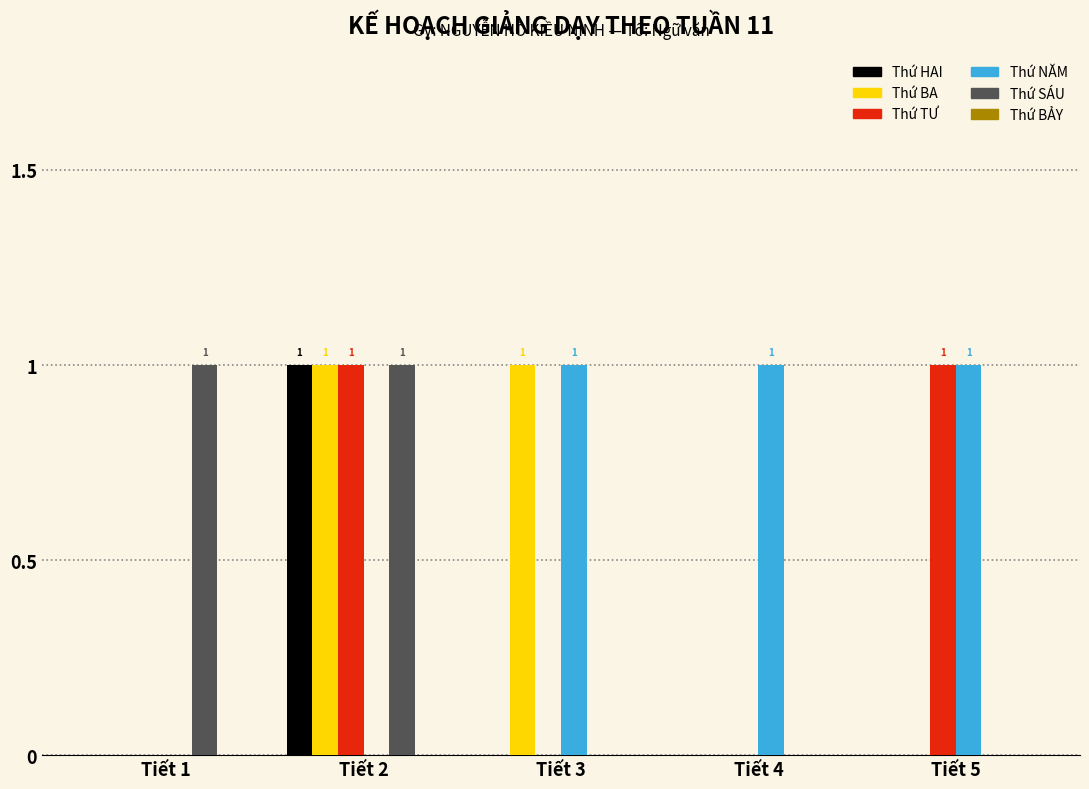

Reading right to left, extract all data points from this chart.

Thứ HAI: Tiết 5=0	Tiết 4=0	Tiết 3=0	Tiết 2=1	Tiết 1=0
Thứ BA: Tiết 5=0	Tiết 4=0	Tiết 3=1	Tiết 2=1	Tiết 1=0
Thứ TƯ: Tiết 5=1	Tiết 4=0	Tiết 3=0	Tiết 2=1	Tiết 1=0
Thứ NĂM: Tiết 5=1	Tiết 4=1	Tiết 3=1	Tiết 2=0	Tiết 1=0
Thứ SÁU: Tiết 5=0	Tiết 4=0	Tiết 3=0	Tiết 2=1	Tiết 1=1